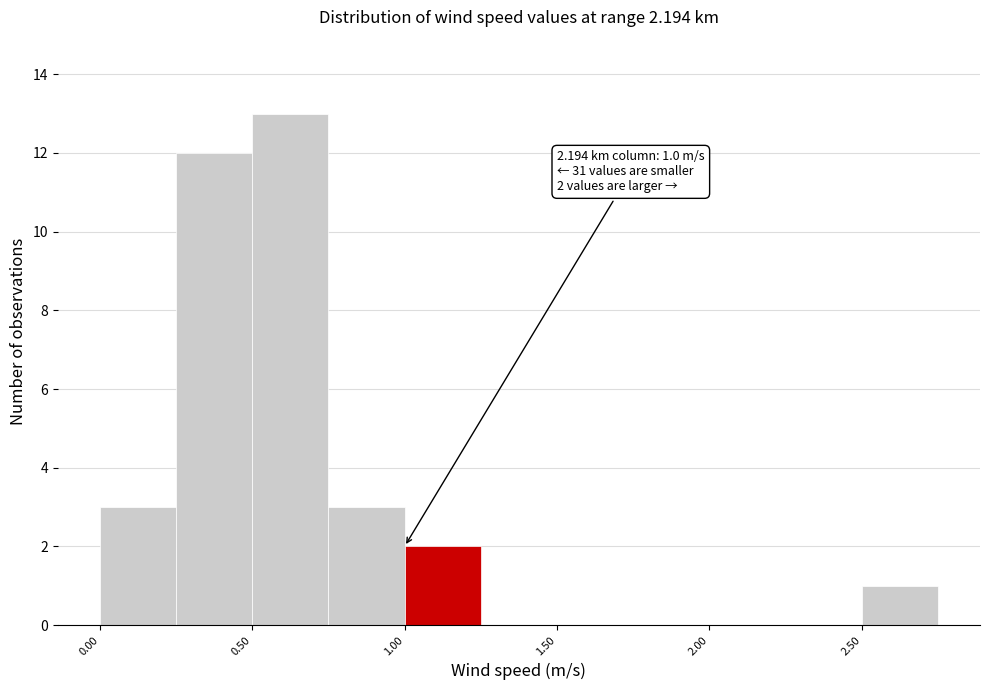

Over which range of the x-axis is the bar tallest?

0.50 to 0.75